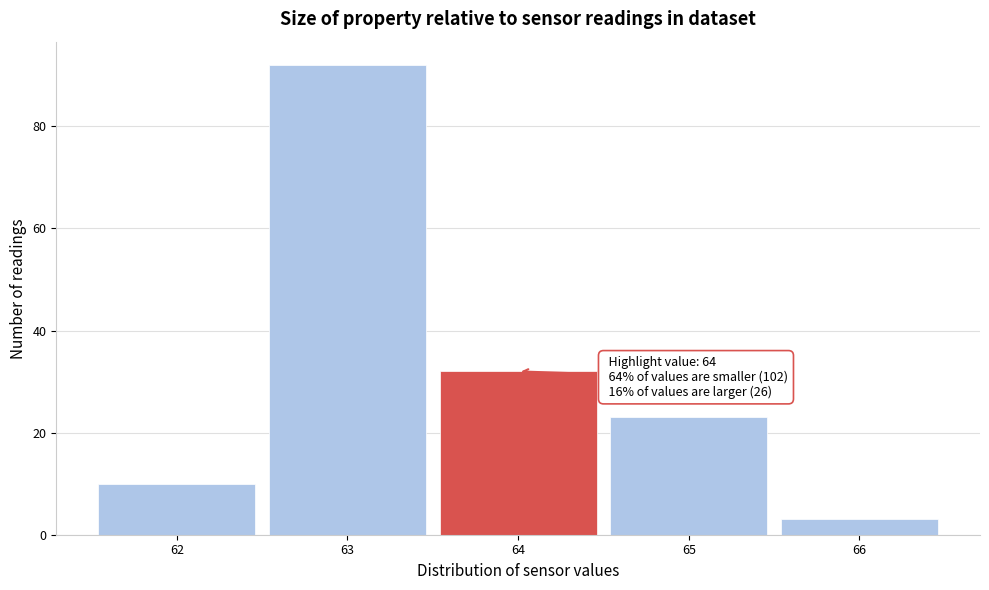

Which range on the x-axis has the tallest bar?

62.5 to 63.5